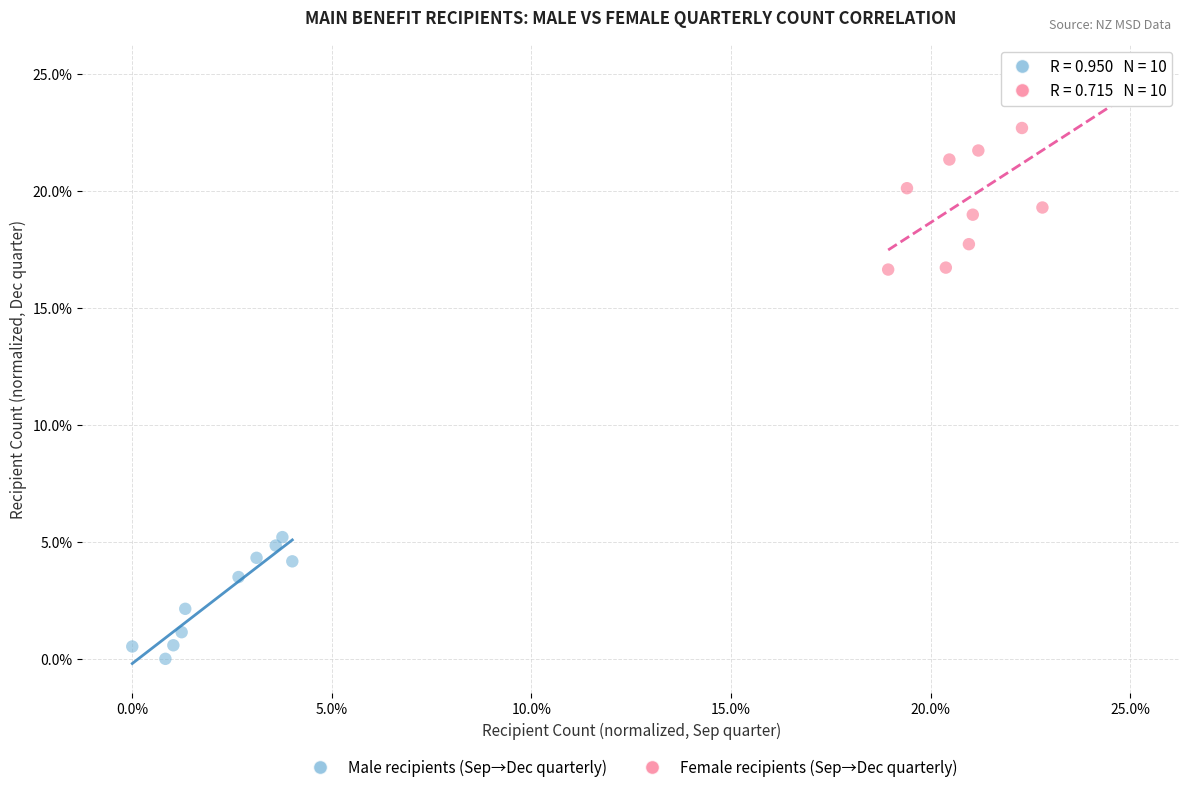

Which series contains the lowest Y value?

Male recipients (Sep→Dec quarterly)